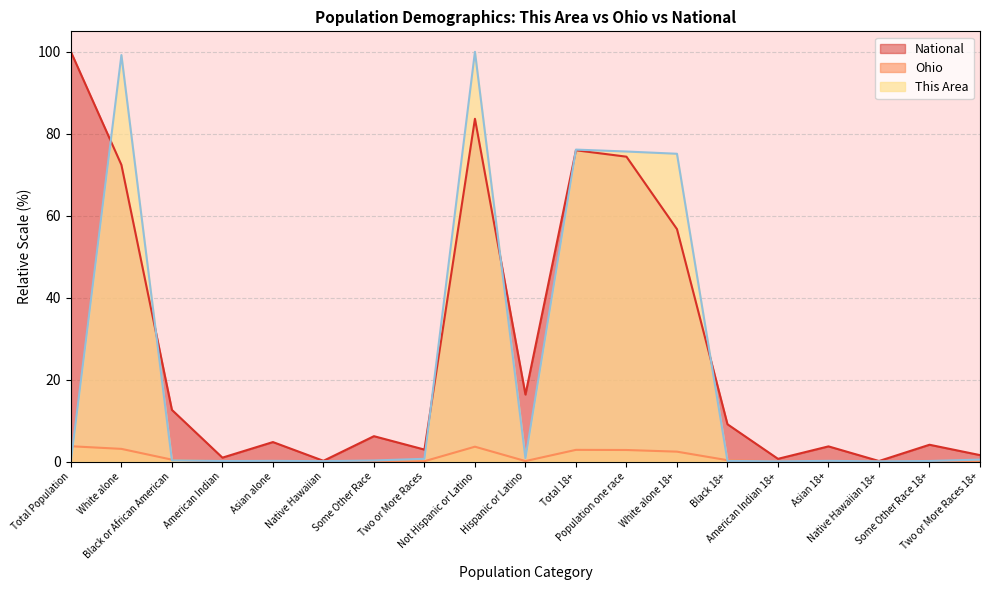

At which category does Ohio reach its first local valley?

American Indian